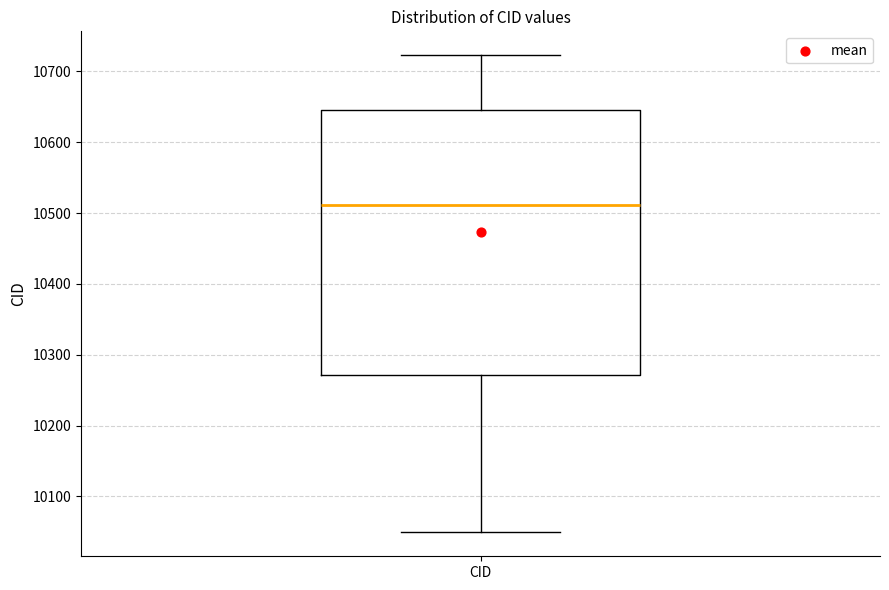

Transcribe this box plot: give where the median line is, the range the box spans, and where the two whiskers end, as read against the y-axis. The values are not printed on the chart, so give them approximately, as read against the axis.

median 10510, box 10270 to 10650, whiskers 10050 to 10720